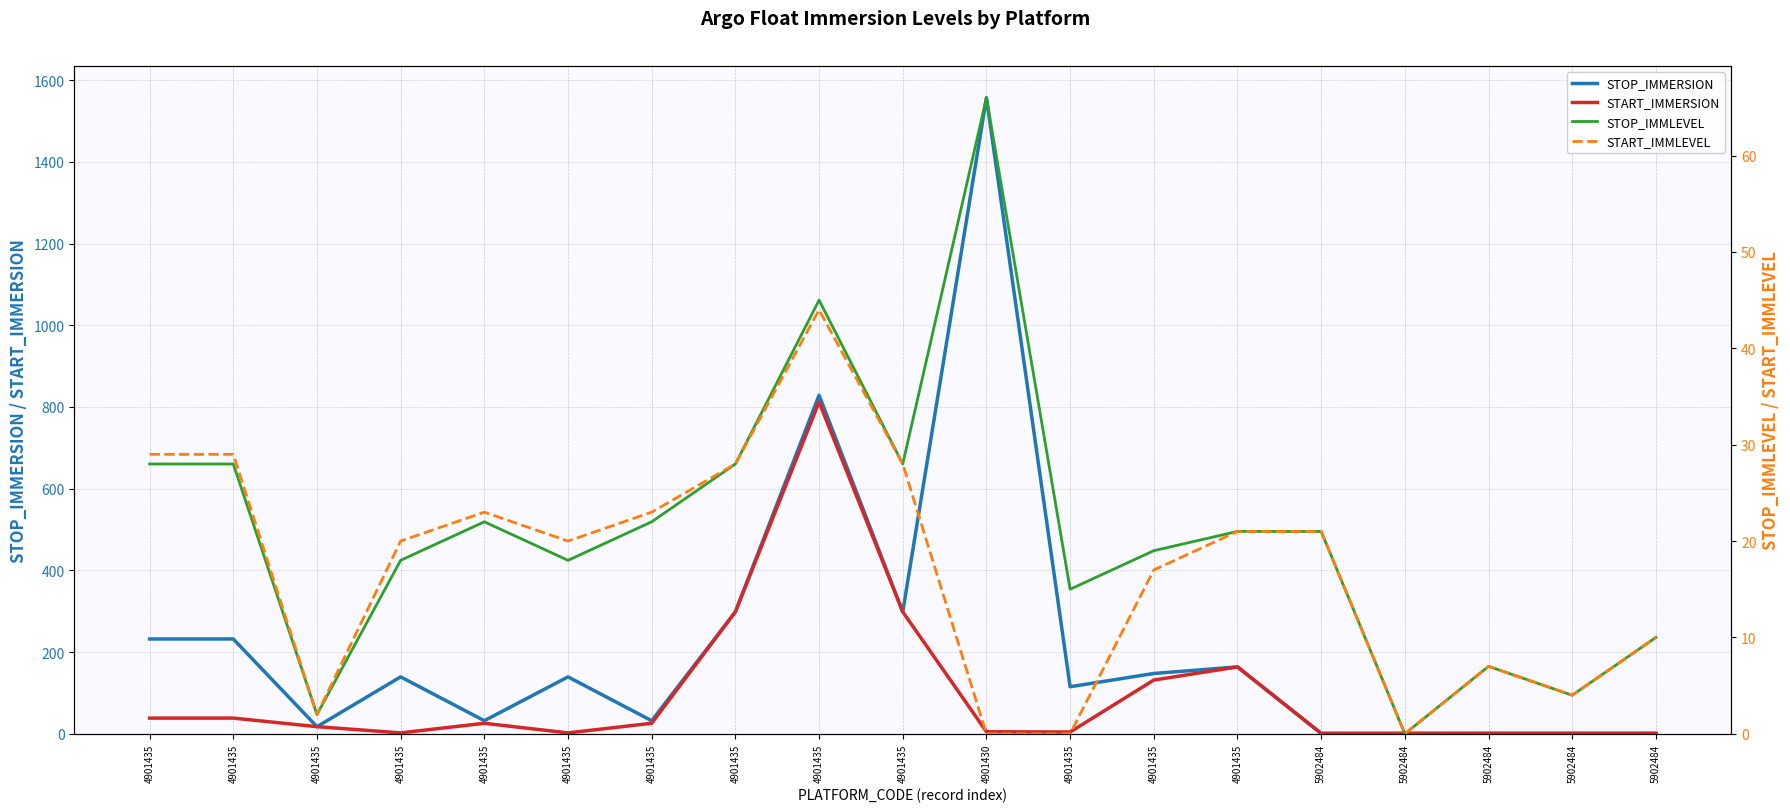

True or false: START_IMMERSION has a value of 38.4 at 4901435.

True